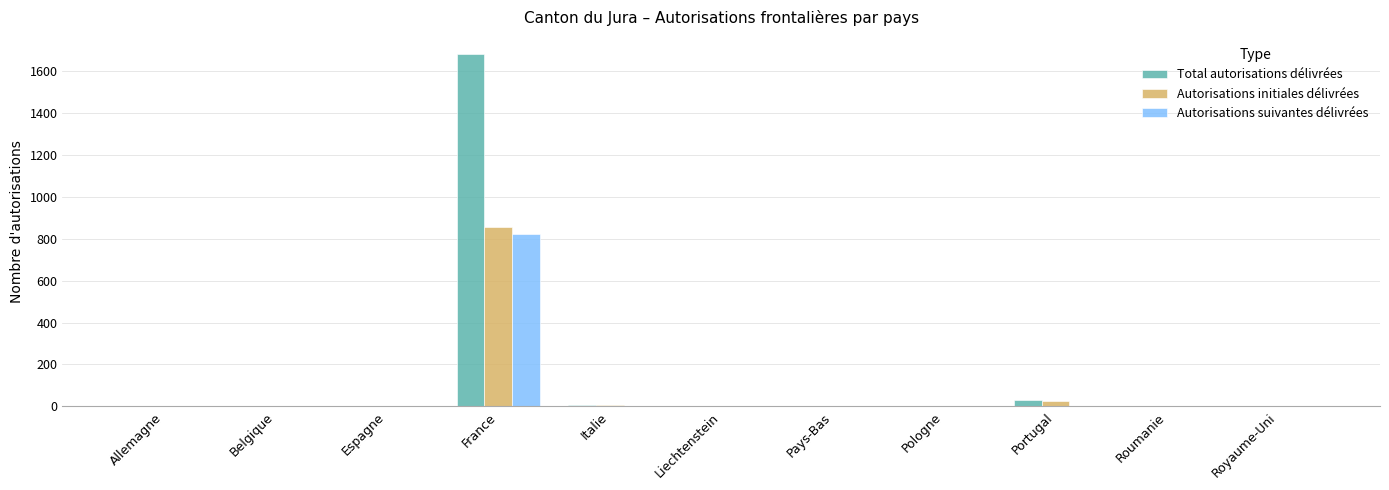

Which category has the highest value across all series?

France